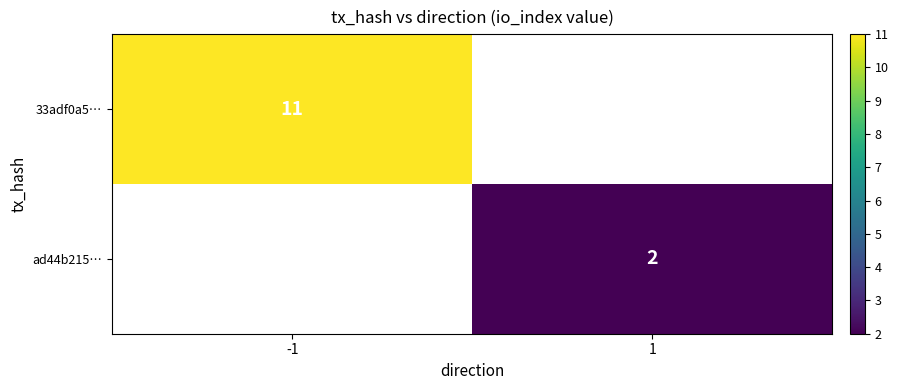

What is the minimum value shown in the chart?

2.0